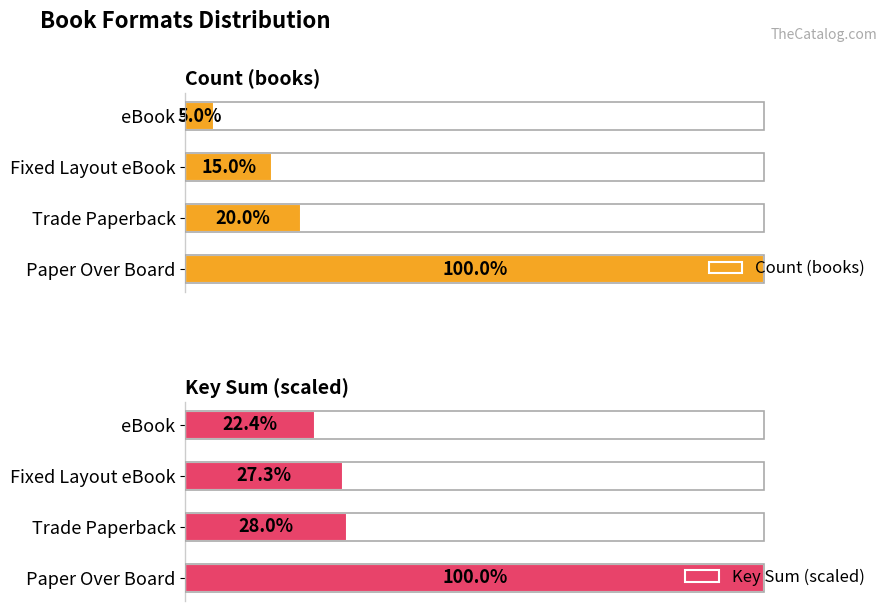

Rank the categories by Count (books) value from lowest to highest.

eBook, Fixed Layout eBook, Trade Paperback, Paper Over Board